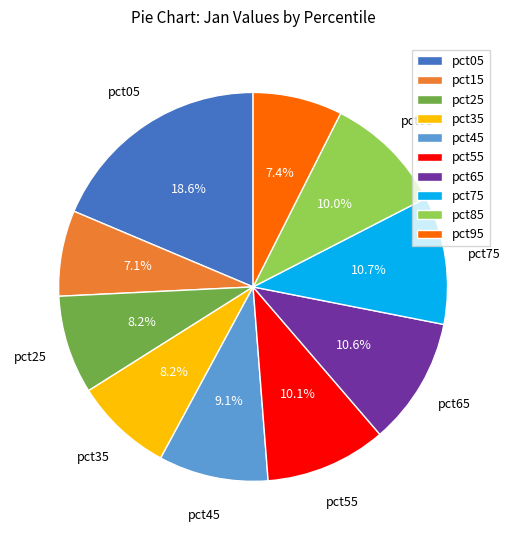

To the nearest percent, what is the average slice percentage?

10%